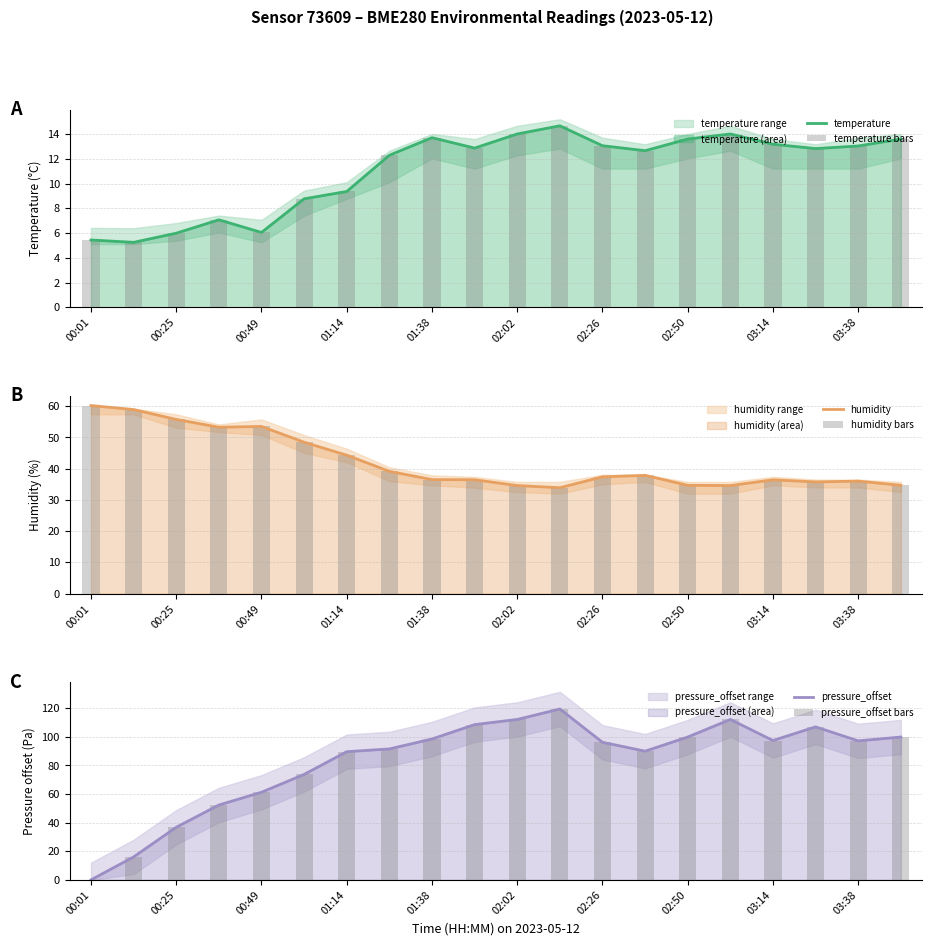

Is it true that temperature bars equals 13.6 at 19?

True